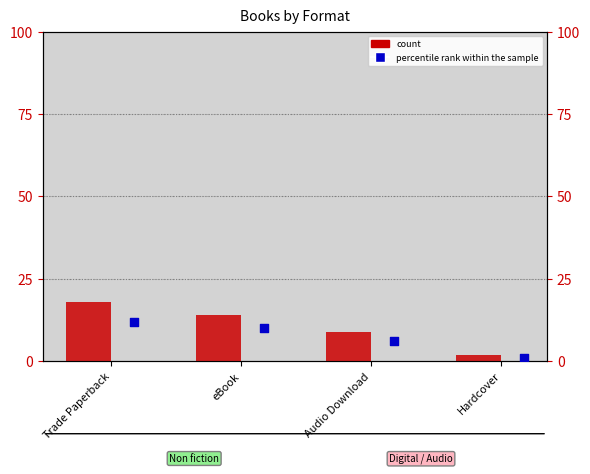

What is the total value across all series at Hardcover?

3